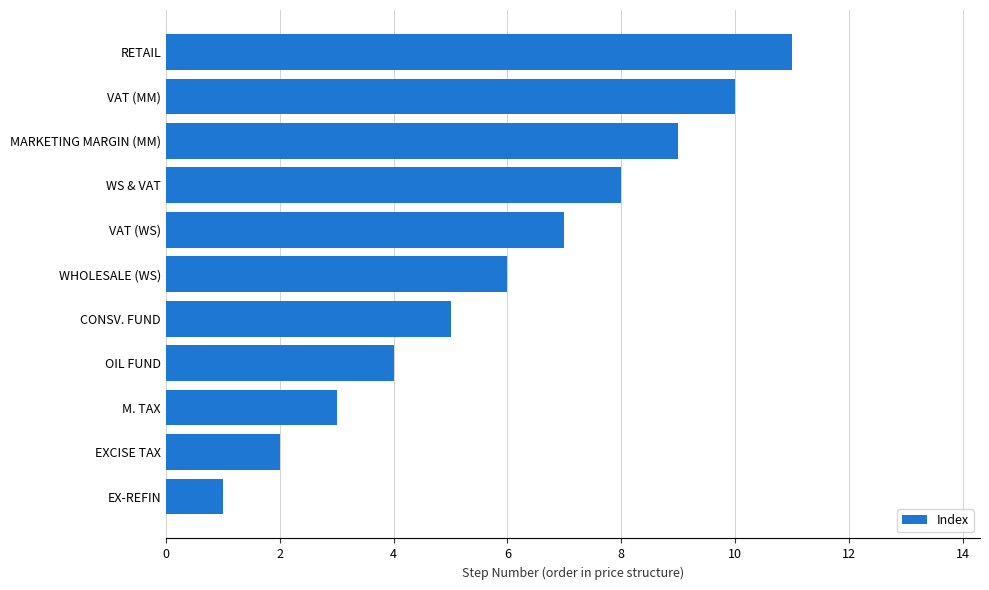

How many bars are there in total?

11